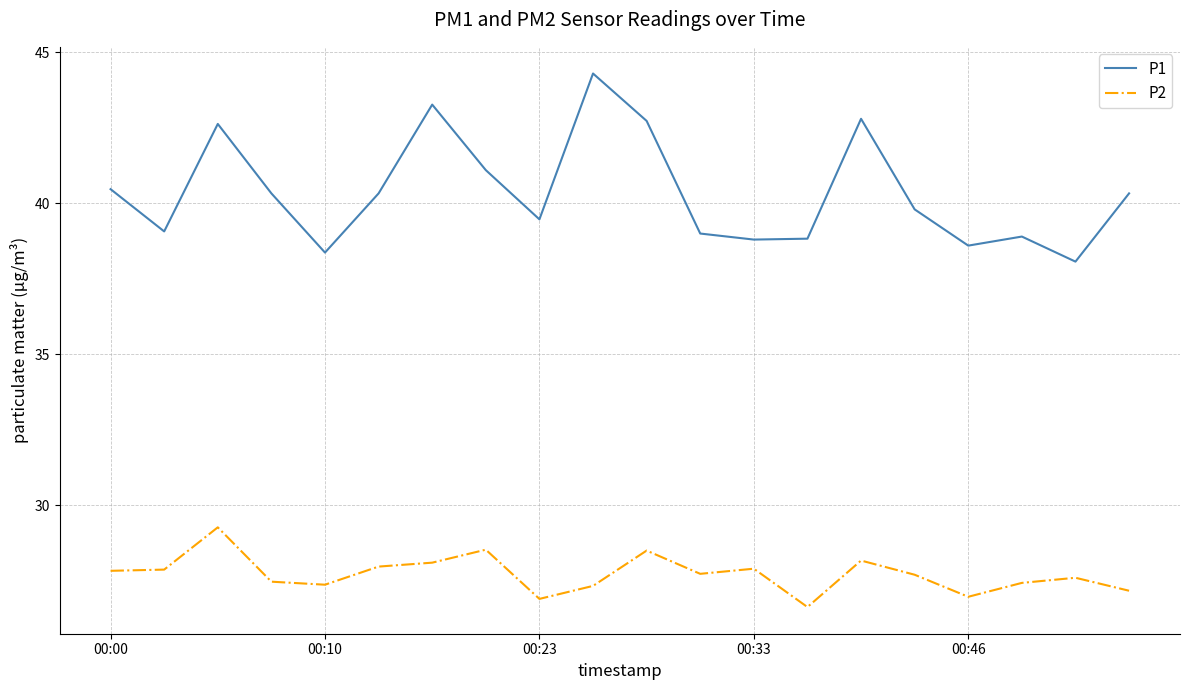

List the series in order of their overall mean, lowest first.

P2, P1